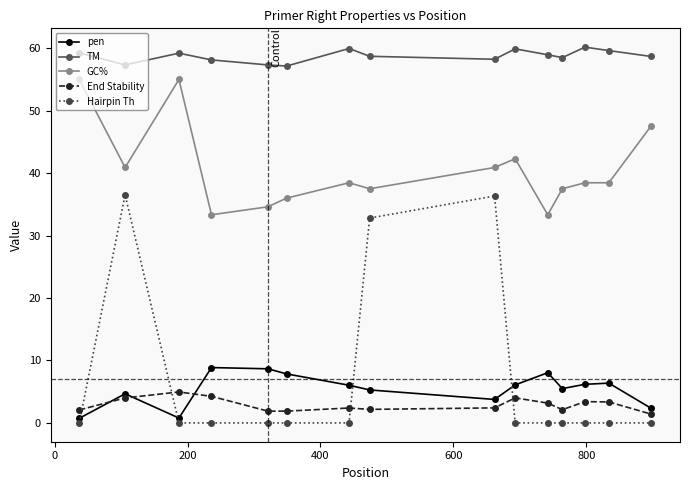

What is the maximum value for GC%?

55.0